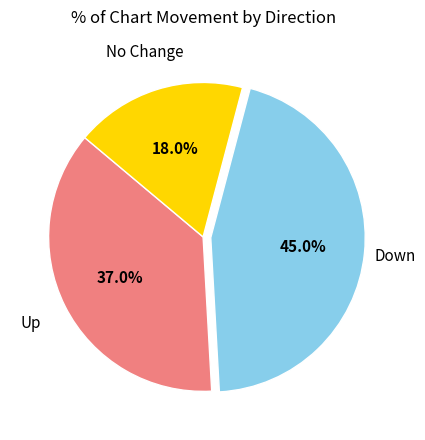

Does any single category account for the majority?

No